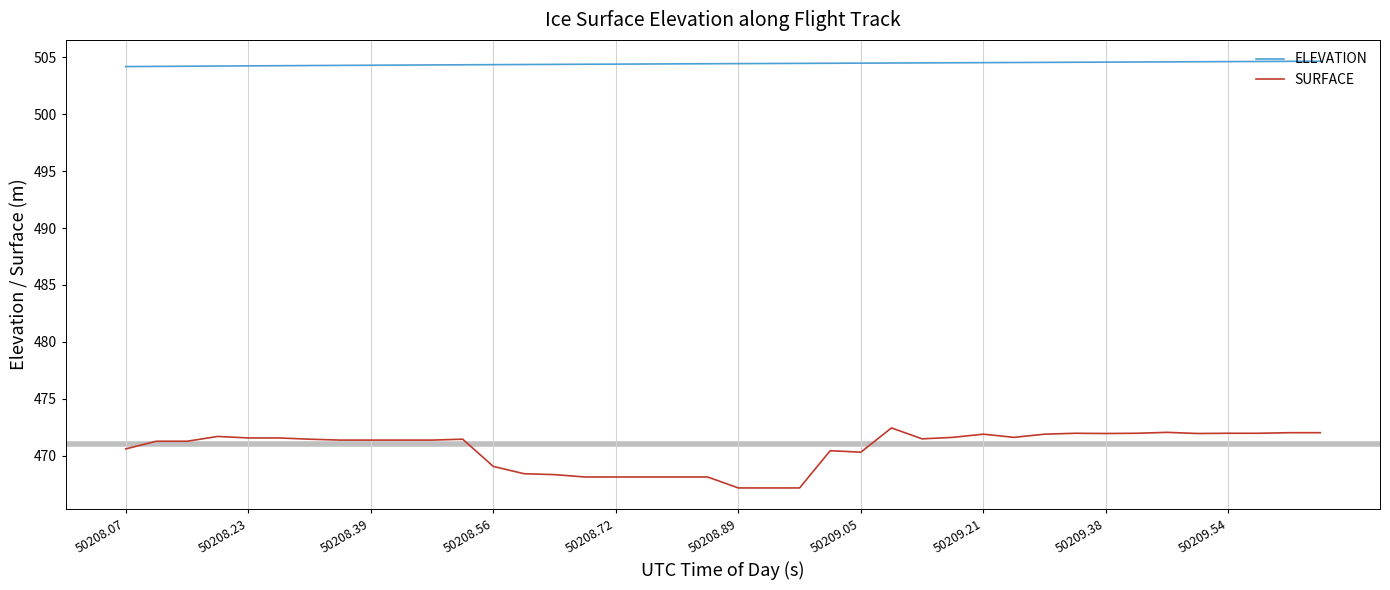

Rank the series by their average value, from lowest to highest.

SURFACE, ELEVATION